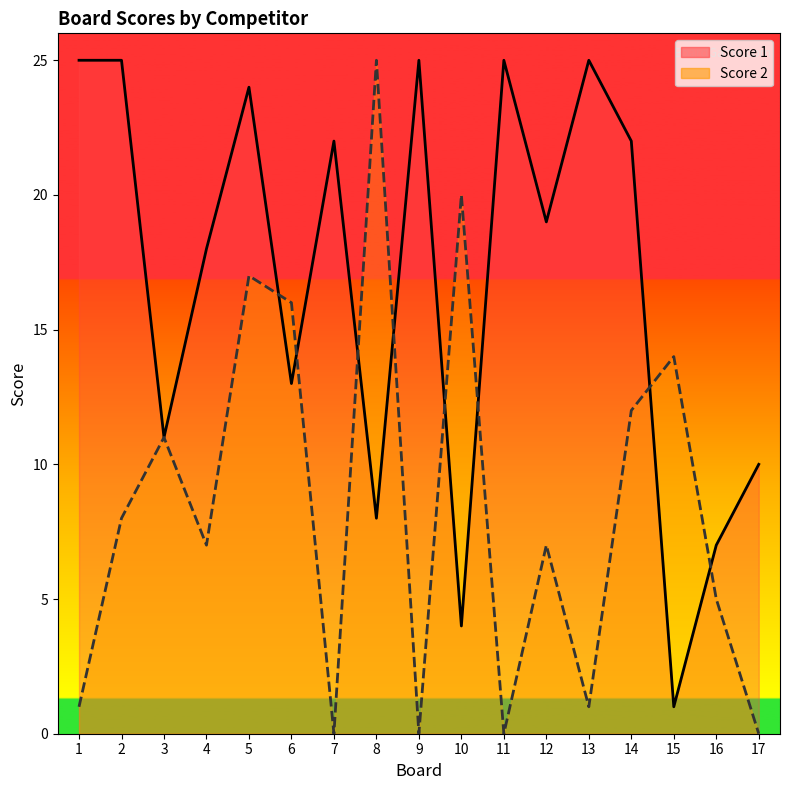

What is the sum of all Score 2 values?

144